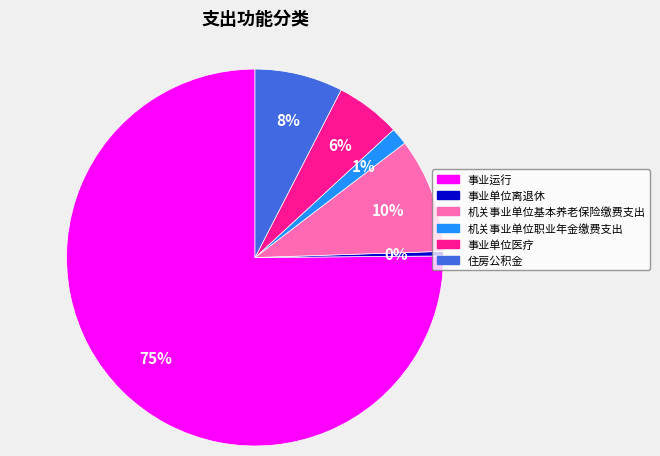

Is it true that 机关事业单位职业年金缴费支出 is 11% of the pie?

False